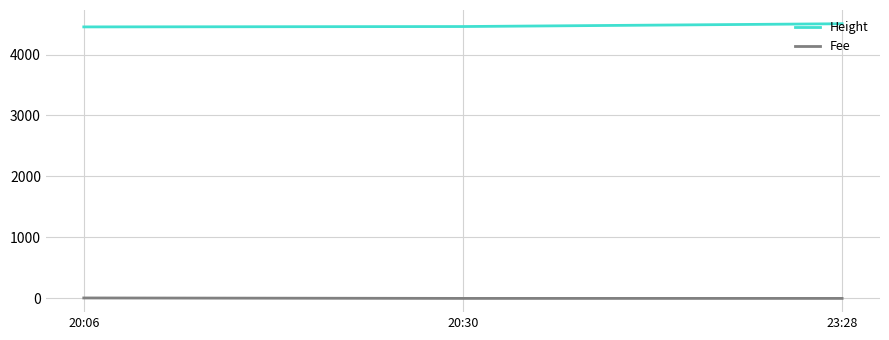

The value of Height at 20:06 is 1582.1. True or false?

False